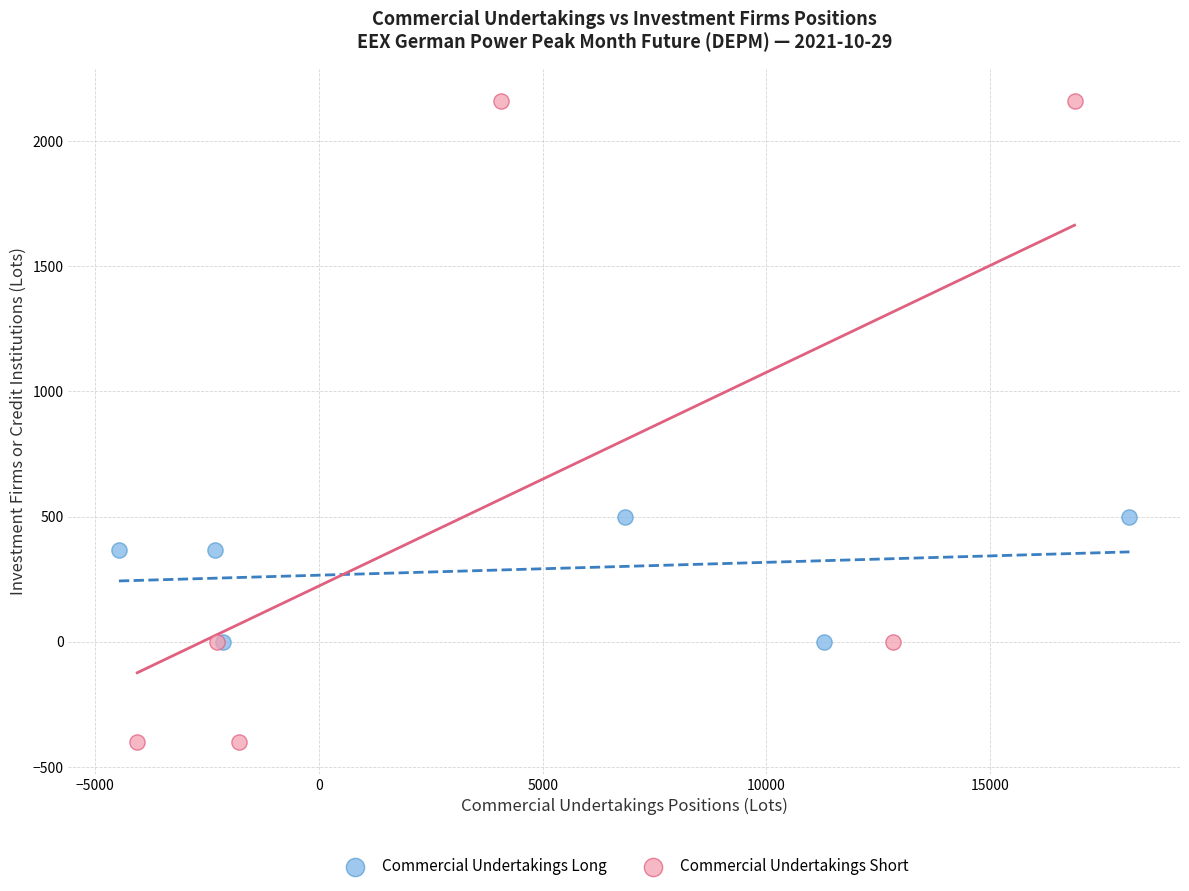

Which series reaches the maximum Y coordinate?

Commercial Undertakings Short